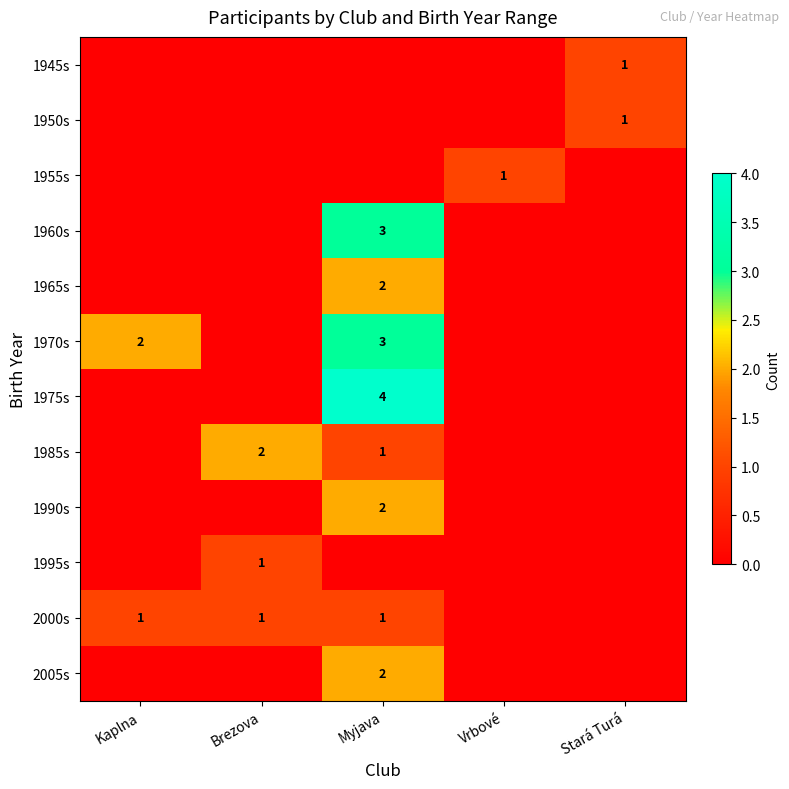

Which series has the largest range (max minus min)?

1975s